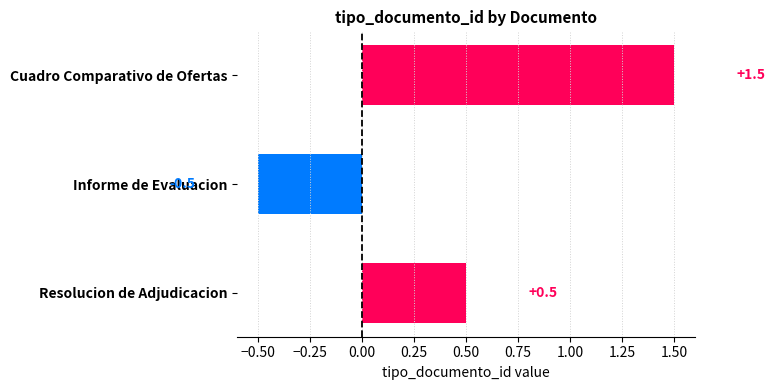

Are the bars horizontal?

Yes